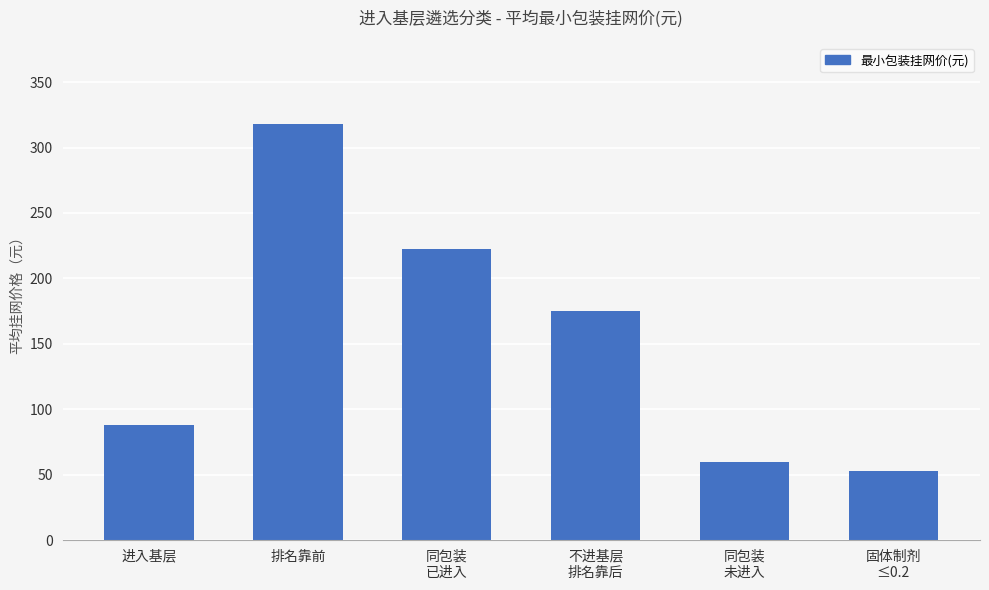

Which label corresponds to the largest value in the chart?

排名靠前